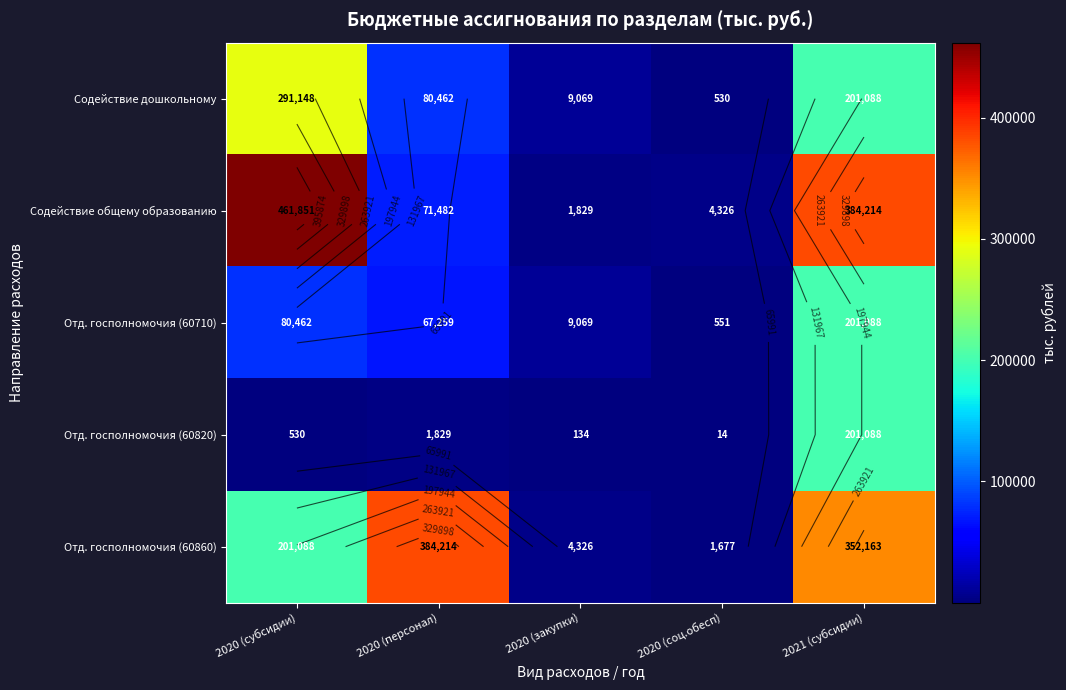

Which series changed the most between 2020 (субсидии) and 2020 (закупки)?

Содействие общему образованию